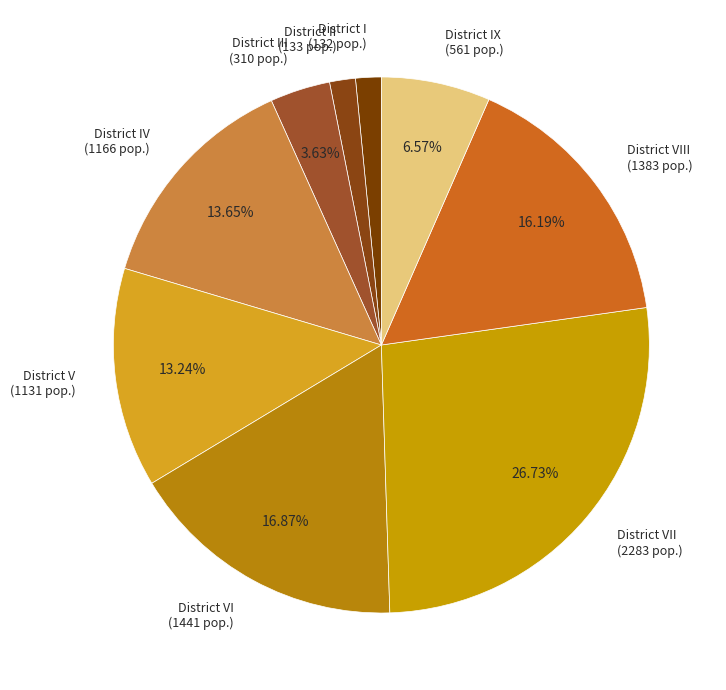

How many segments does this pie chart have?

9